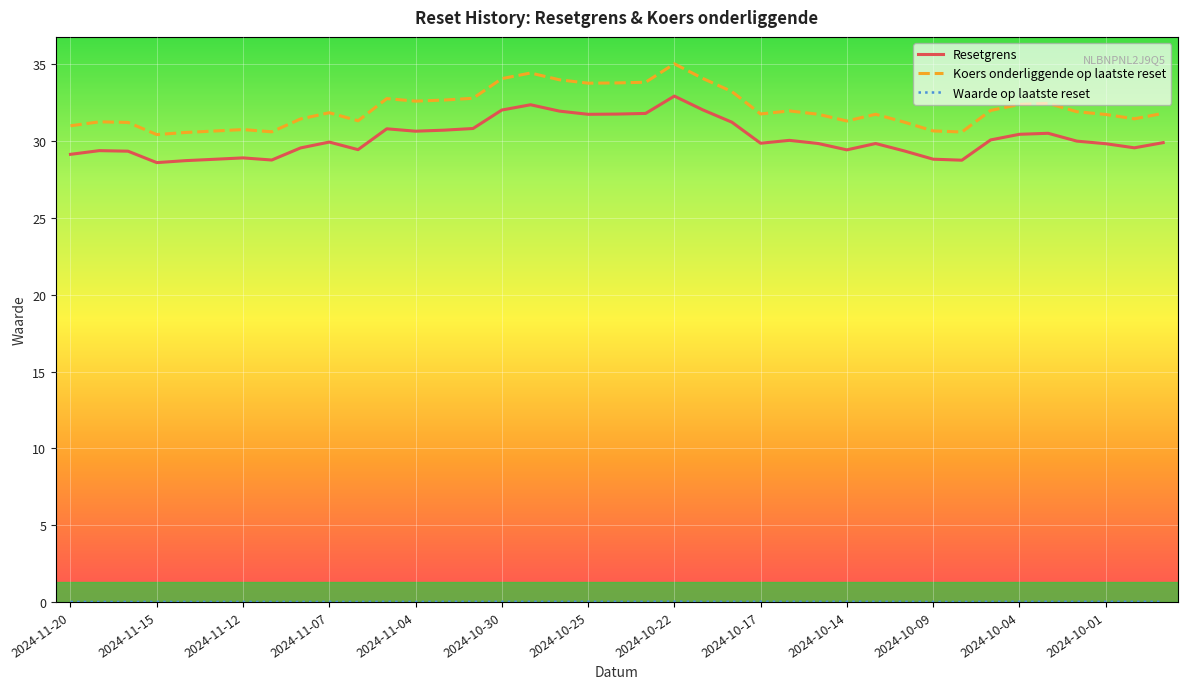

True or false: Koers onderliggende op laatste reset and Resetgrens cross at least once.

False